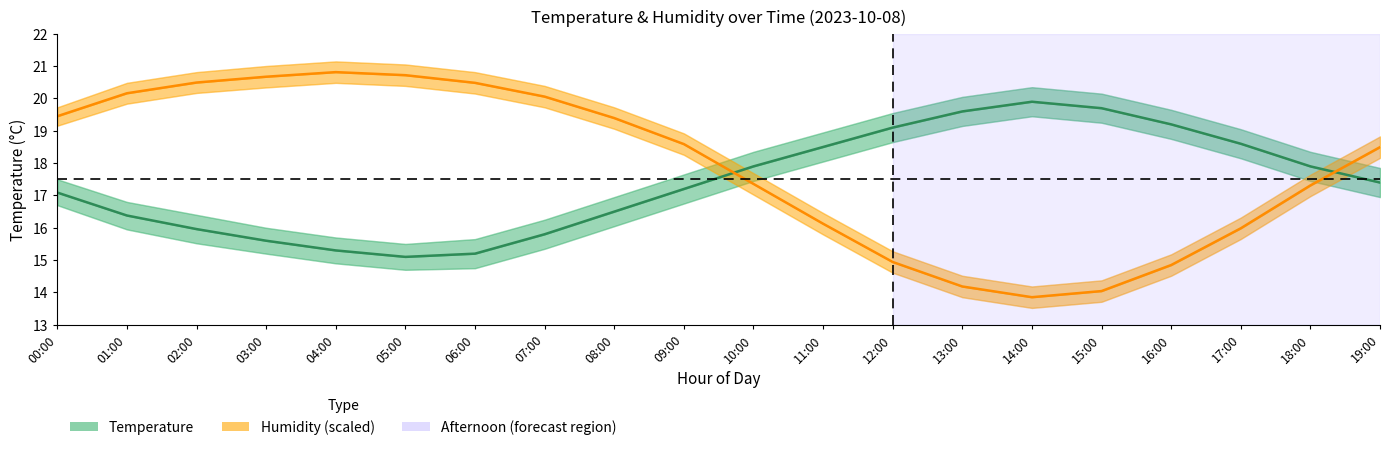

At which label is Temperature closest to 17?

00:00